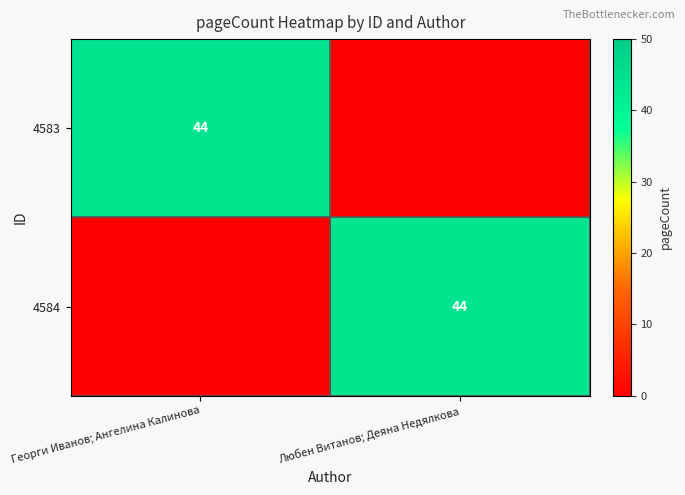

What is the greatest value displayed?

44